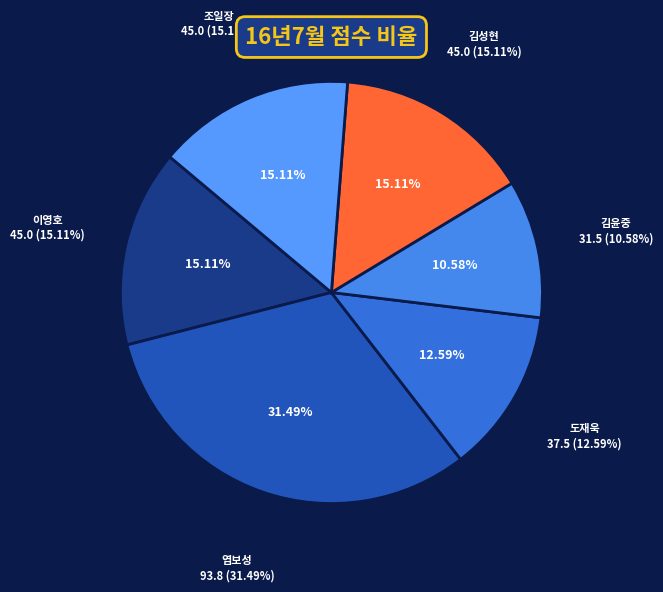

Is it true that 김택용 is 1% of the pie?

False